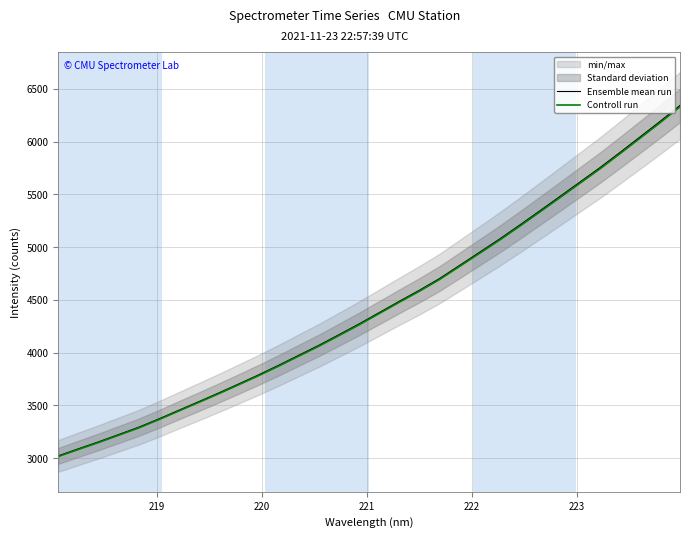

What is the maximum value for Ensemble mean run?

6344.0